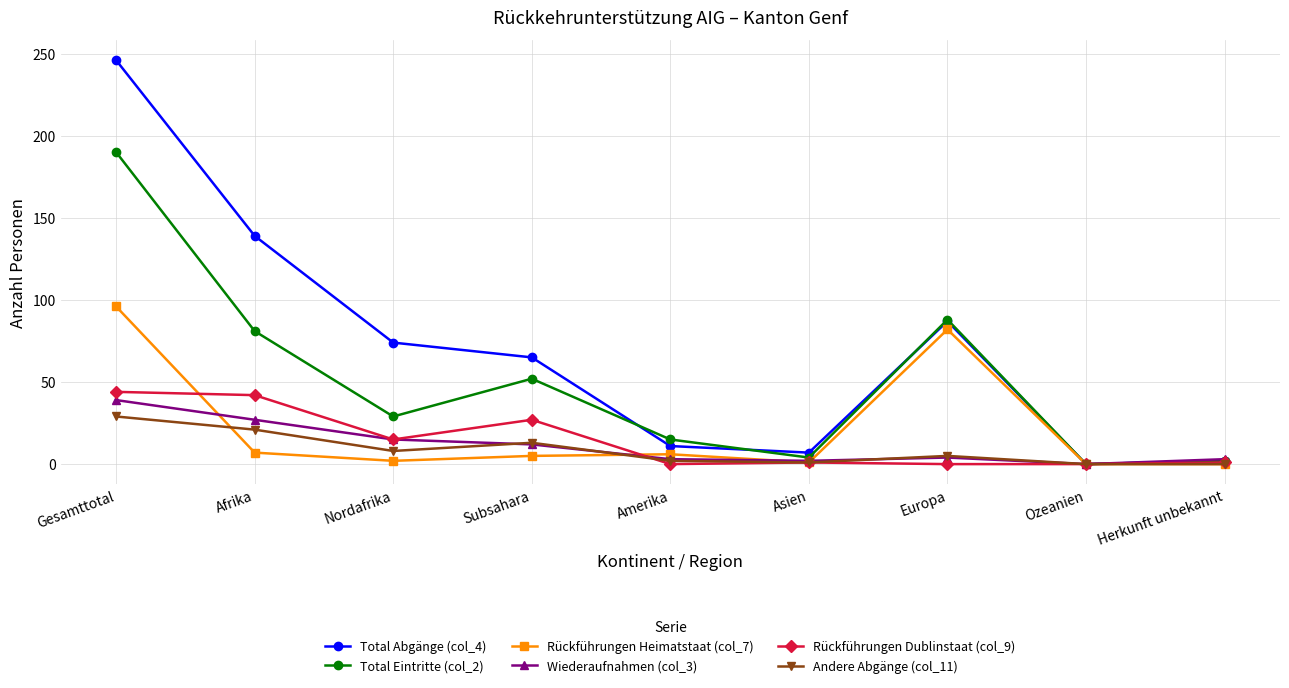

What is the spread (max minus min) of values at Gesamttotal?

217